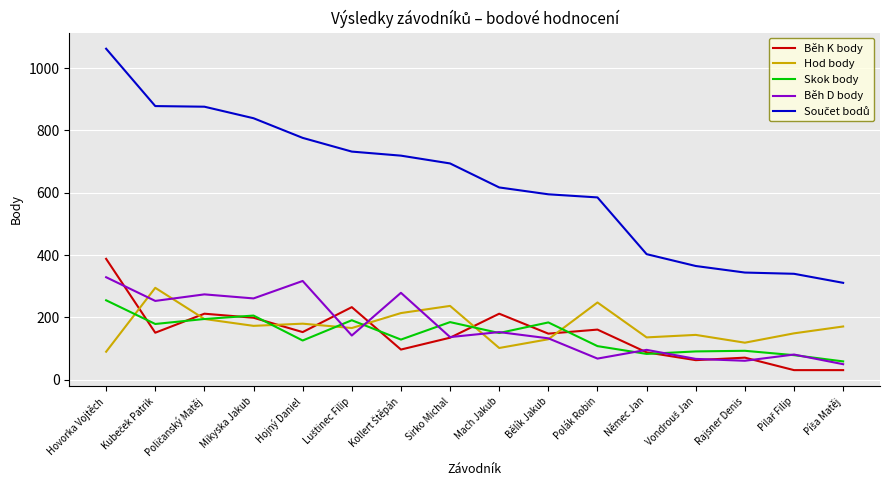

What is the average value of the Hod body series?

172